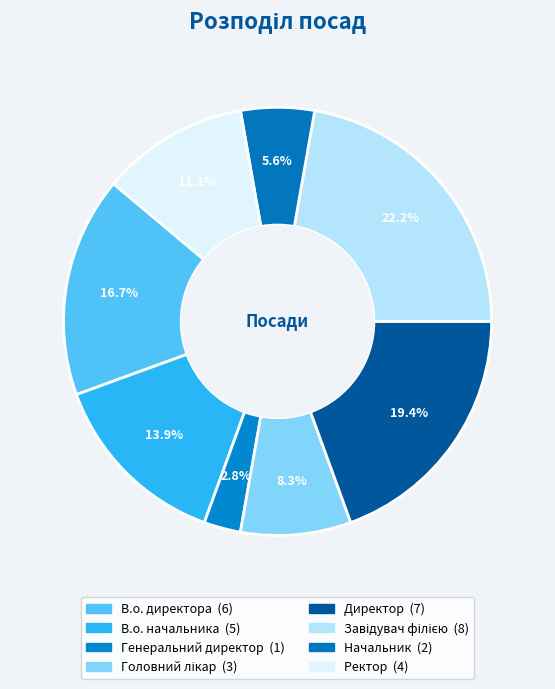

Is there any slice that represents more than half of the pie?

No